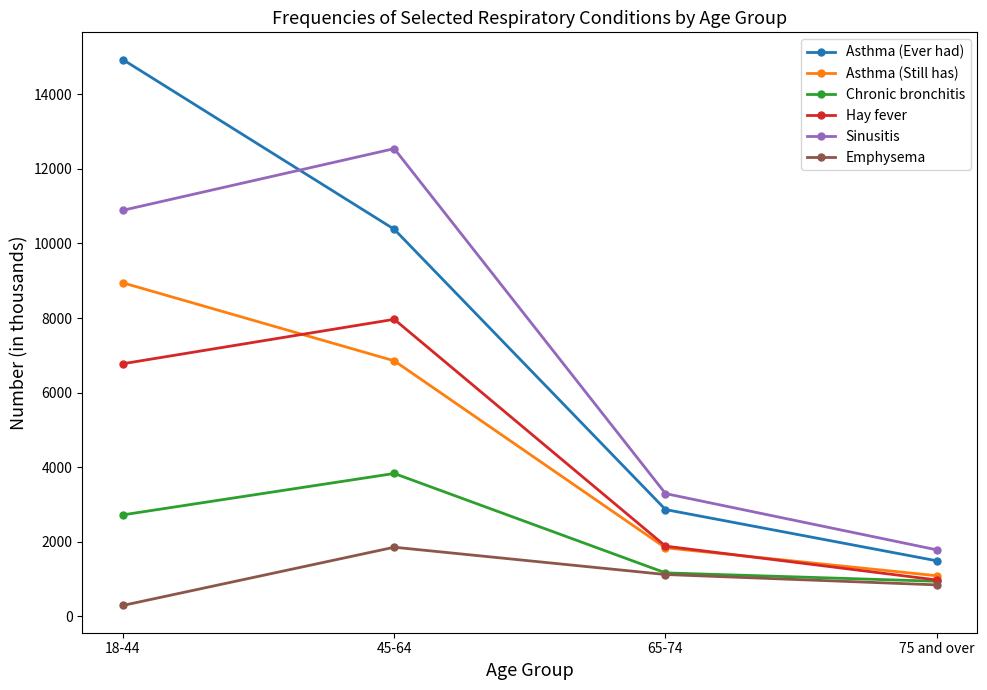

What is the difference between the second highest and second lowest values in the Asthma (Still has) series?

5015